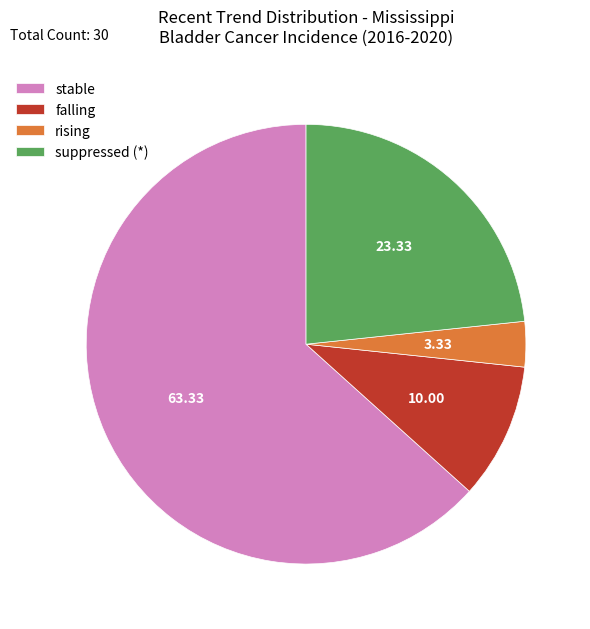

Do stable and suppressed (*) together represent more than half of the pie?

Yes